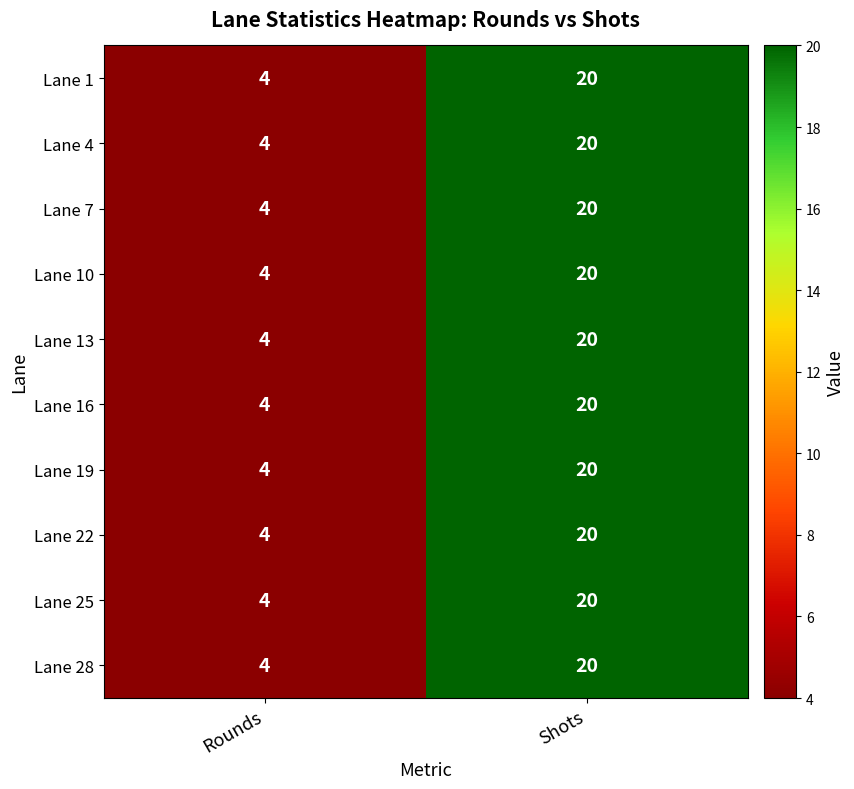

Which category has the lowest value across all series?

Rounds